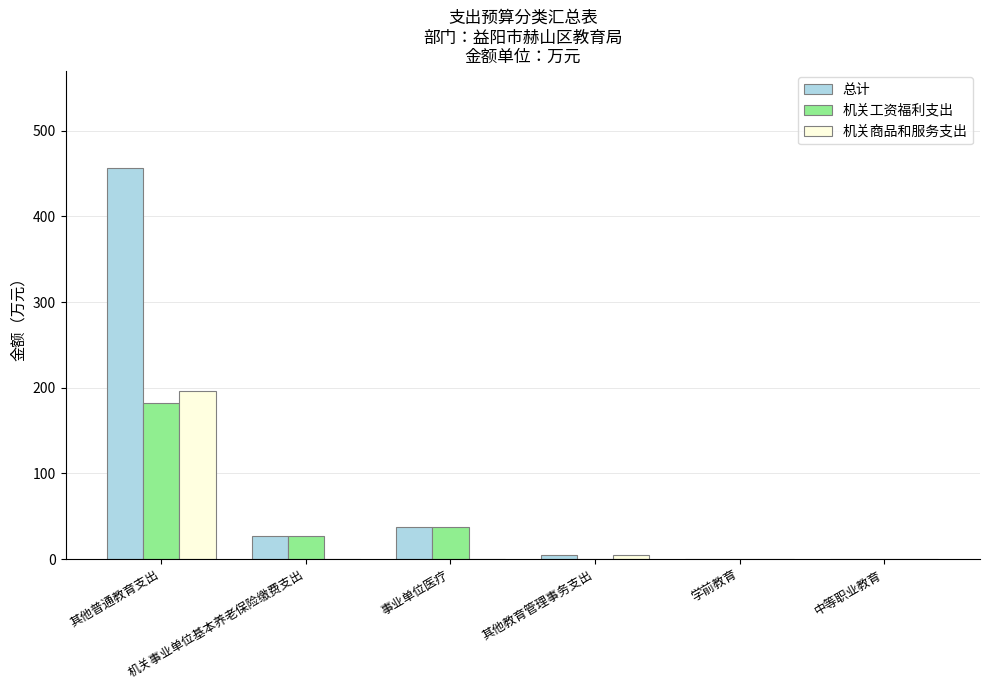

The 机关工资福利支出 series shows 111.5 at 其他教育管理事务支出. True or false?

False